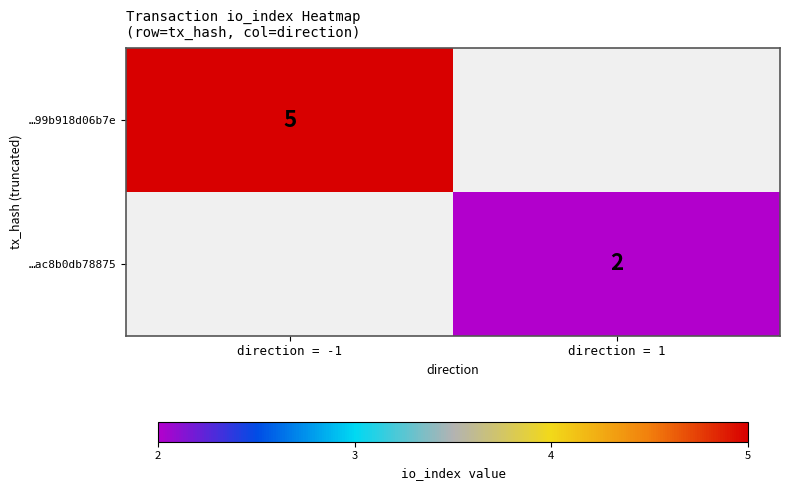

Is it true that …99b918d06b7e equals 1 at direction = -1?

False